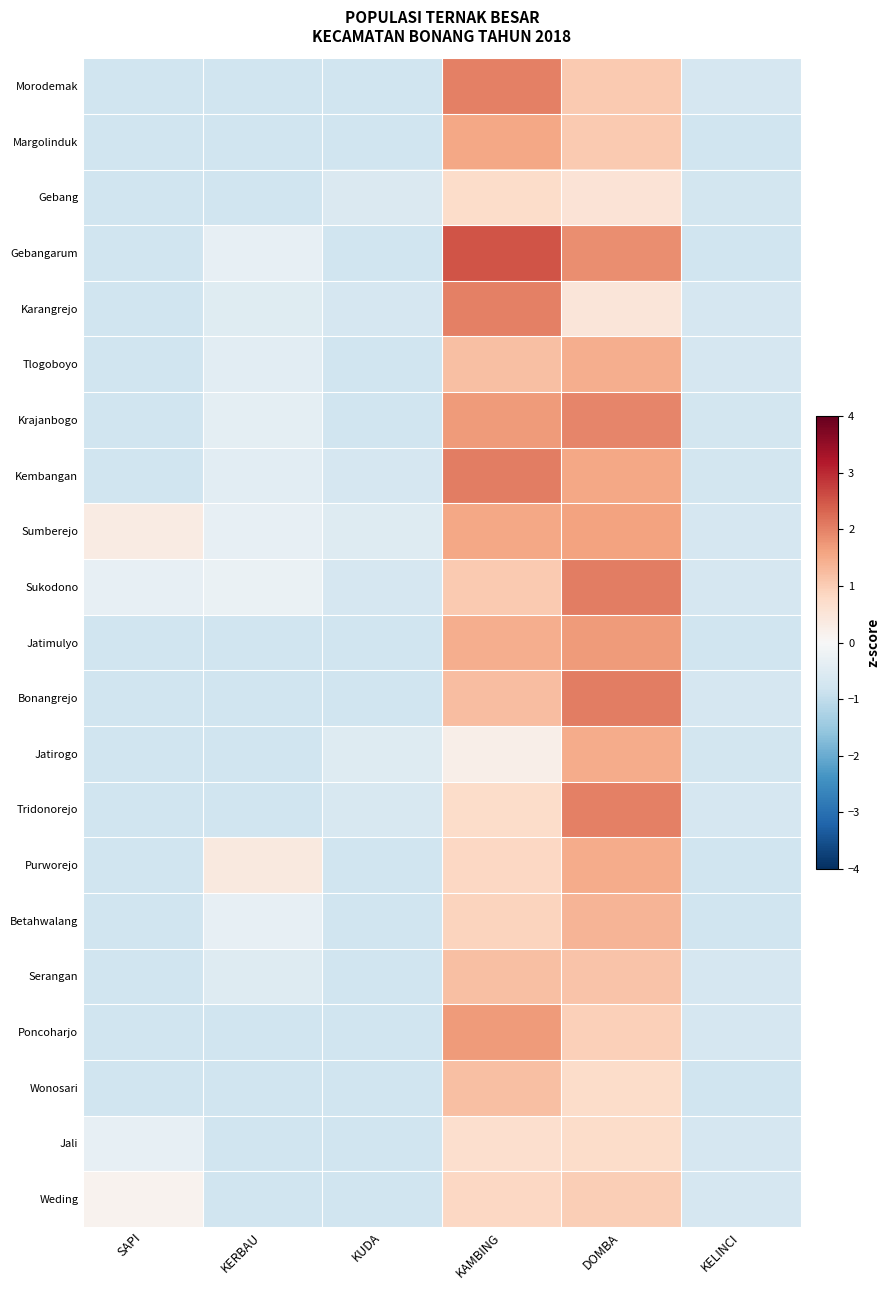

Which has a higher value, KELINCI or KERBAU?

KELINCI